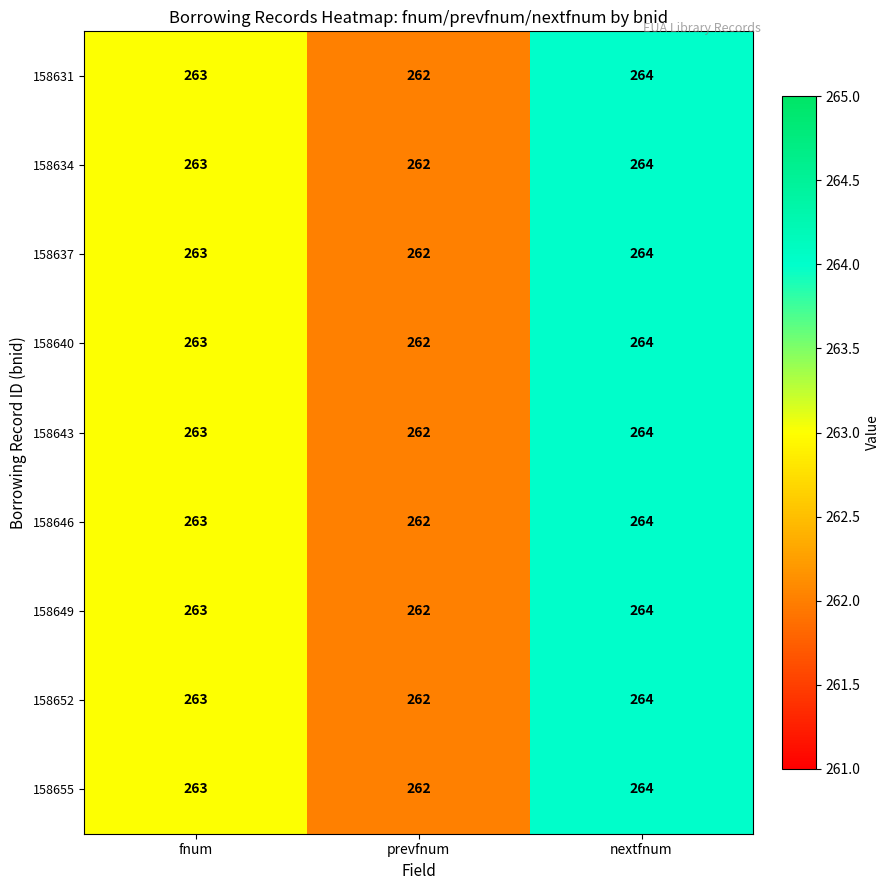

List the labels in order of 158637 value, smallest first.

prevfnum, fnum, nextfnum